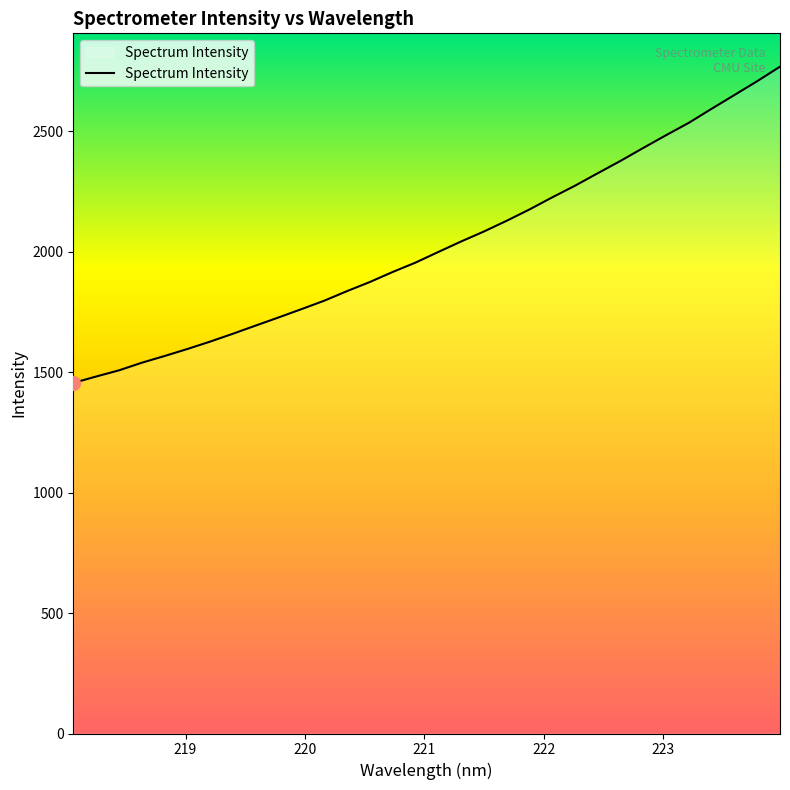

What is the smallest value displayed?

1455.0